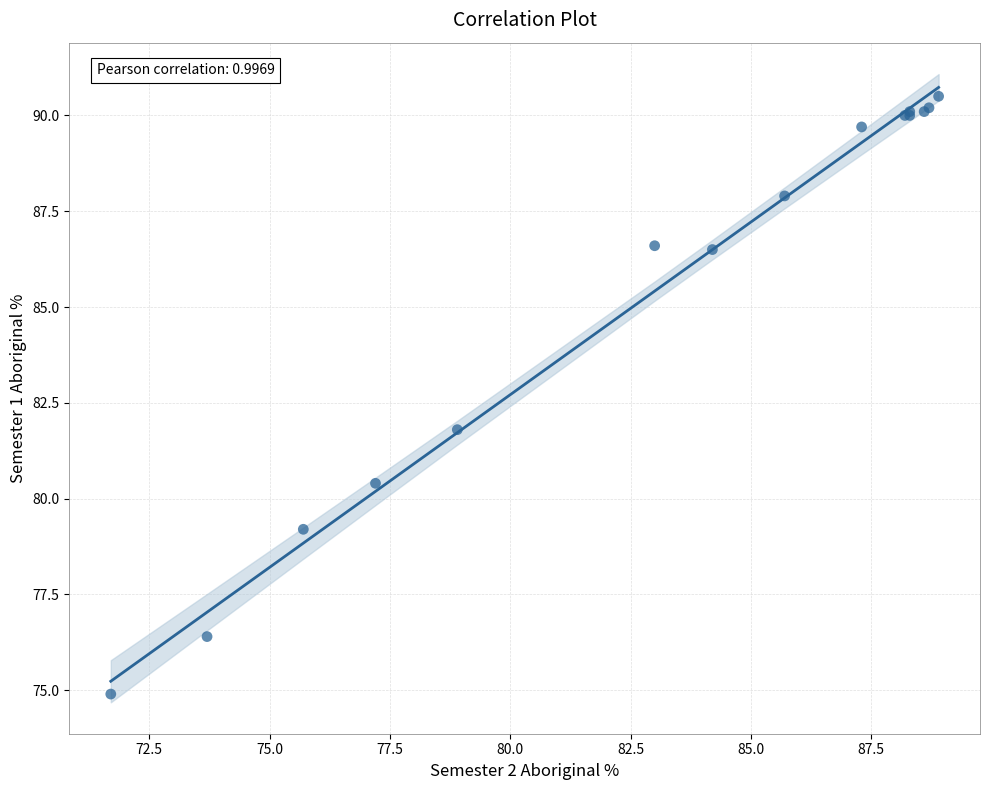

What Y value in the scatter plot is closest to 82?

81.8